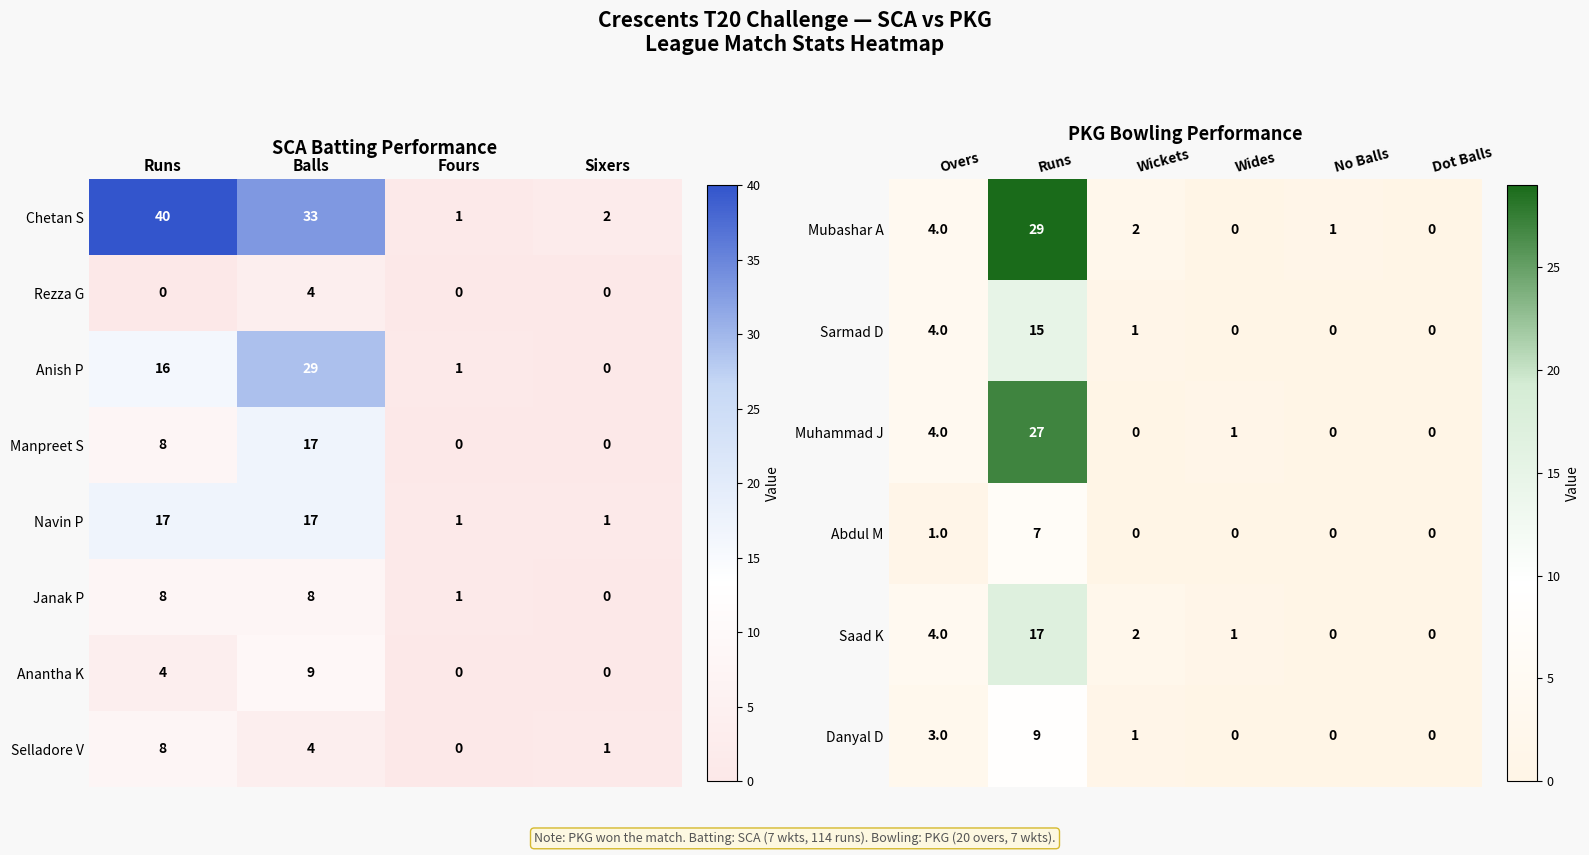

Count the Rezza G values in the range 0 to 4.

4